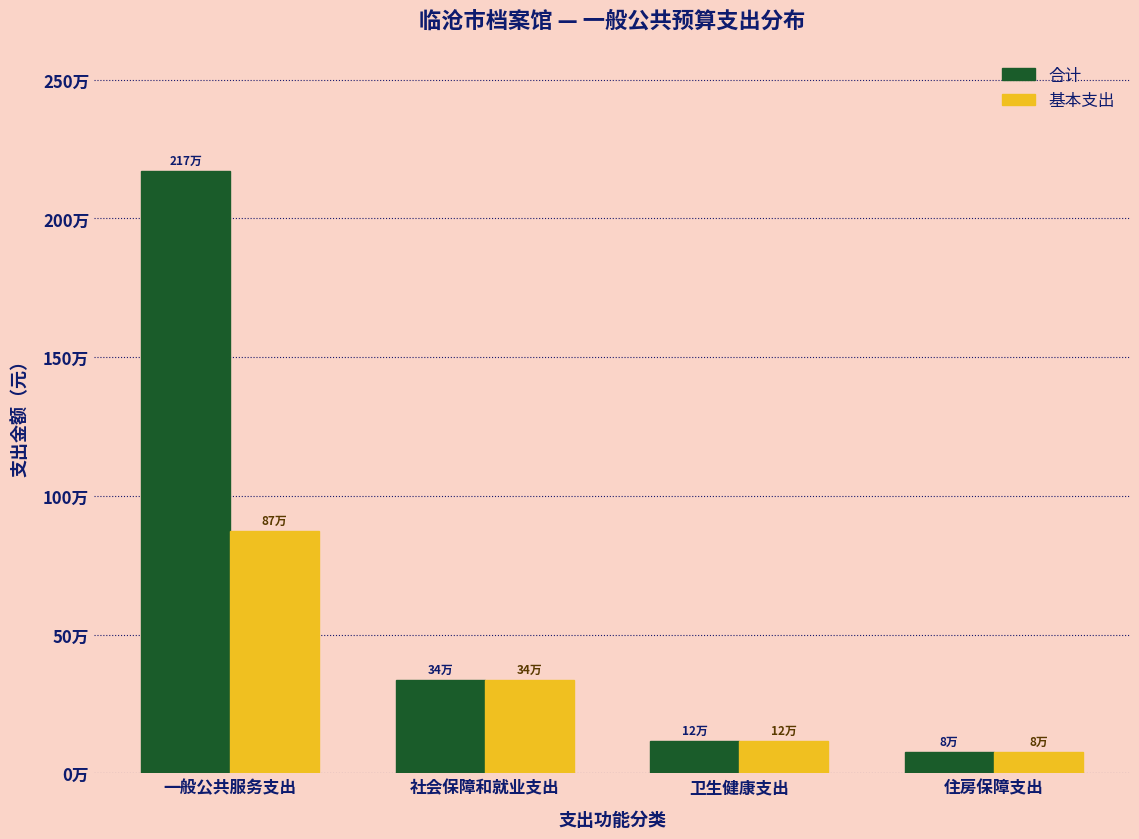

Does the chart contain any negative values?

No